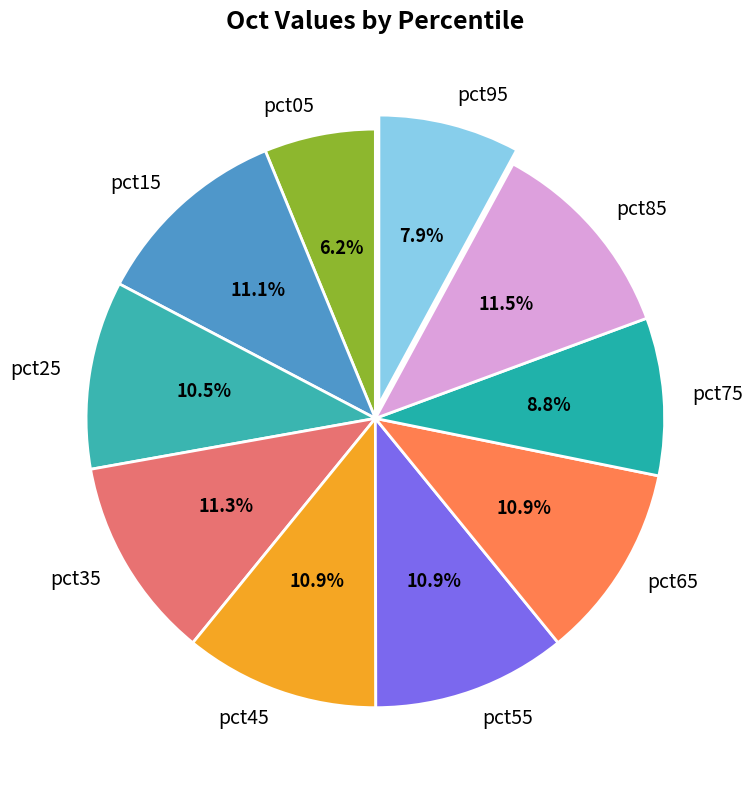

Count the number of slices in the pie.

10